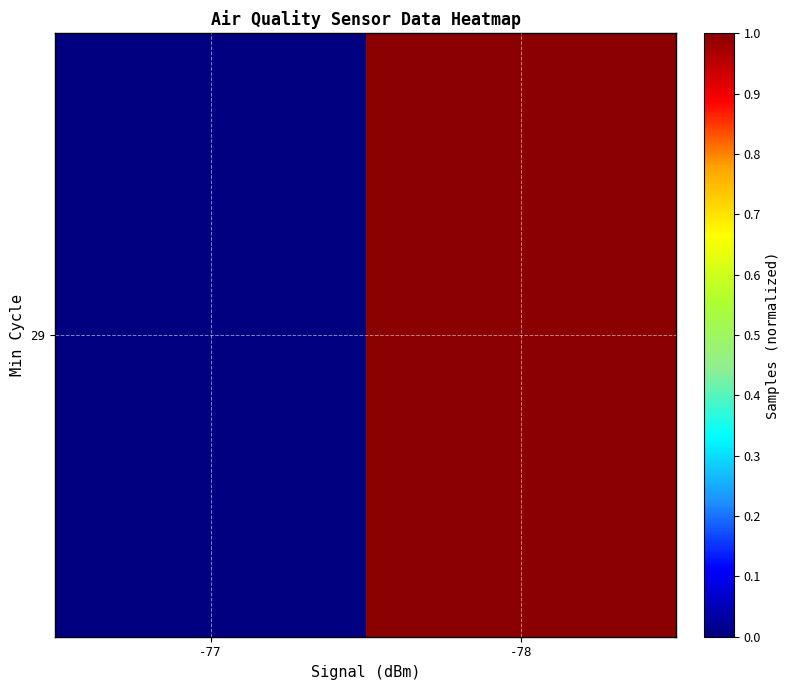

Reading right to left, extract all data points from this chart.

-78=1	-77=0